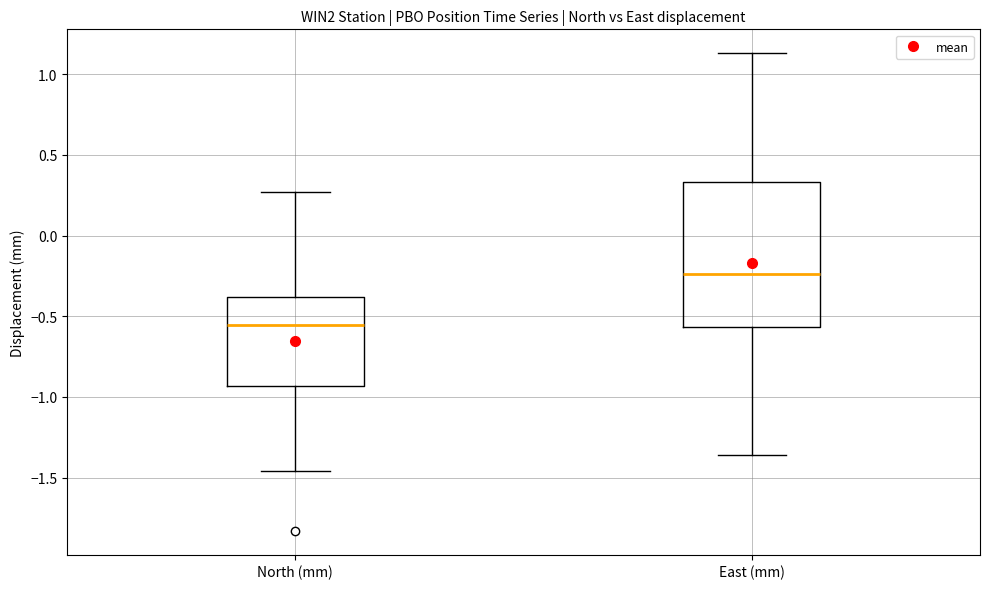

Reading left to right, transcribe this box plot: for each box, give where its median line is, the range the box spans, and where its two whiskers end, as read against the y-axis. The values are not printed on the chart, so give them approximately, as read against the axis.

North (mm): median -0.55, box -0.95 to -0.40, whiskers -1.45 to 0.25
East (mm): median -0.25, box -0.55 to 0.35, whiskers -1.35 to 1.15